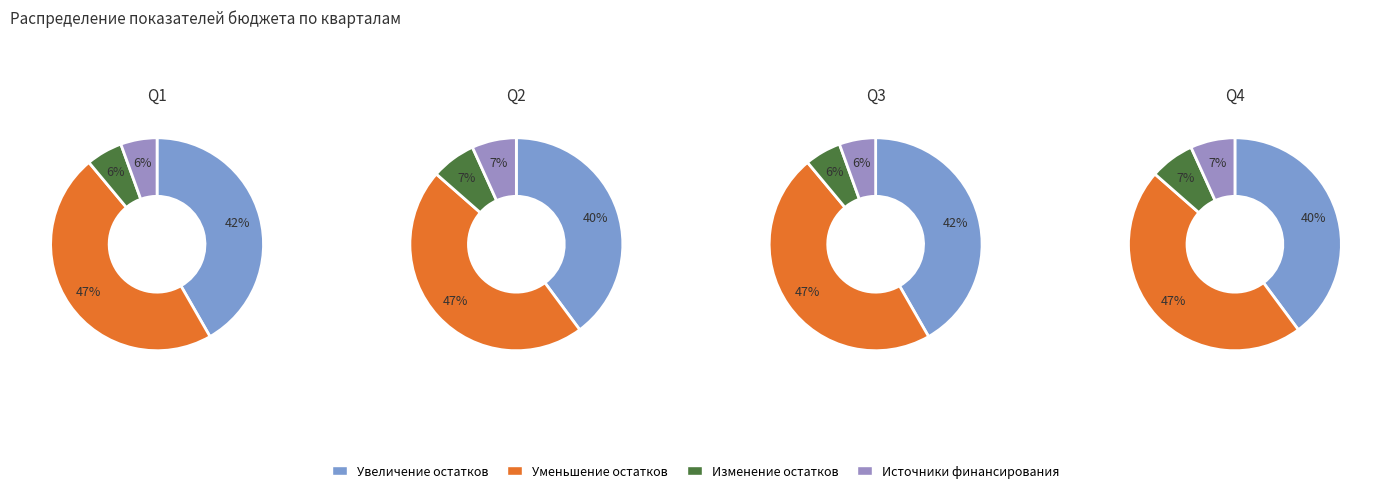

Do Увеличение остатков средств бюджетов and ИСТОЧНИКИ ВНУТРЕННЕГО ФИНАНСИРОВАНИЯ together represent more than half of the pie?

No